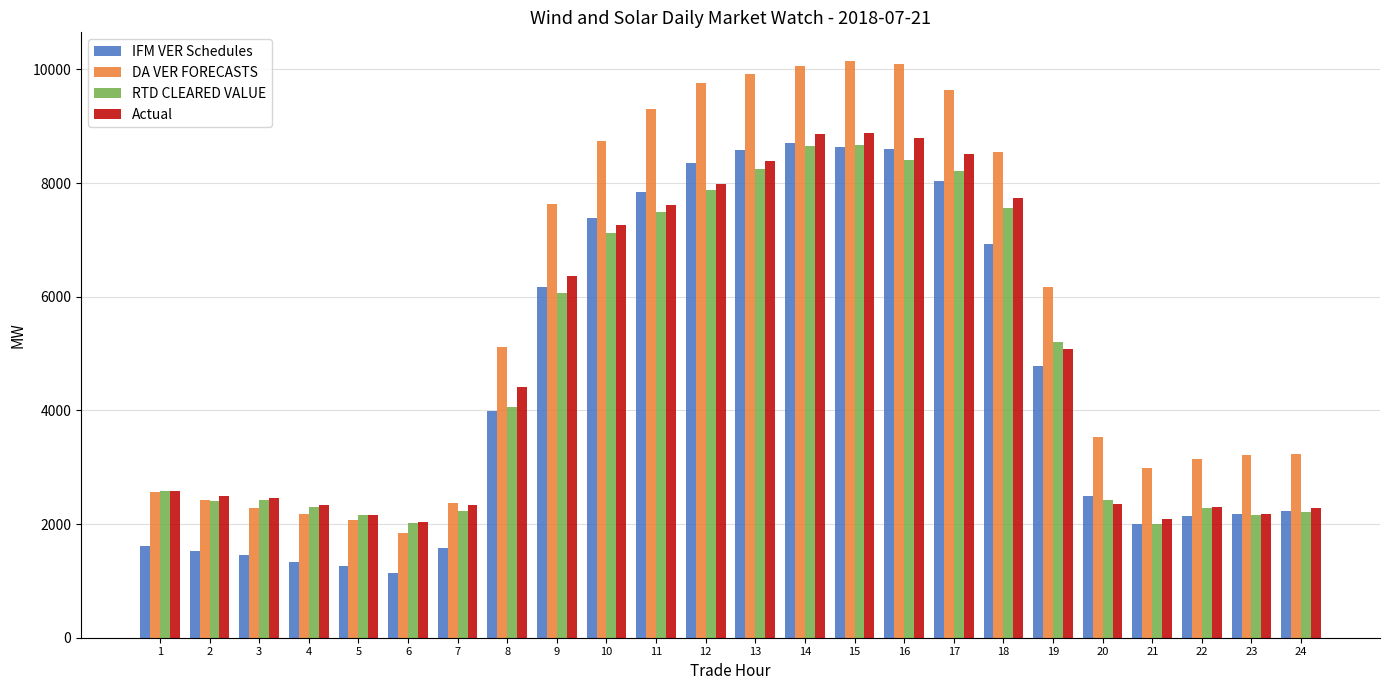

The value of RTD CLEARED VALUE at 11 is 7489.3. True or false?

True